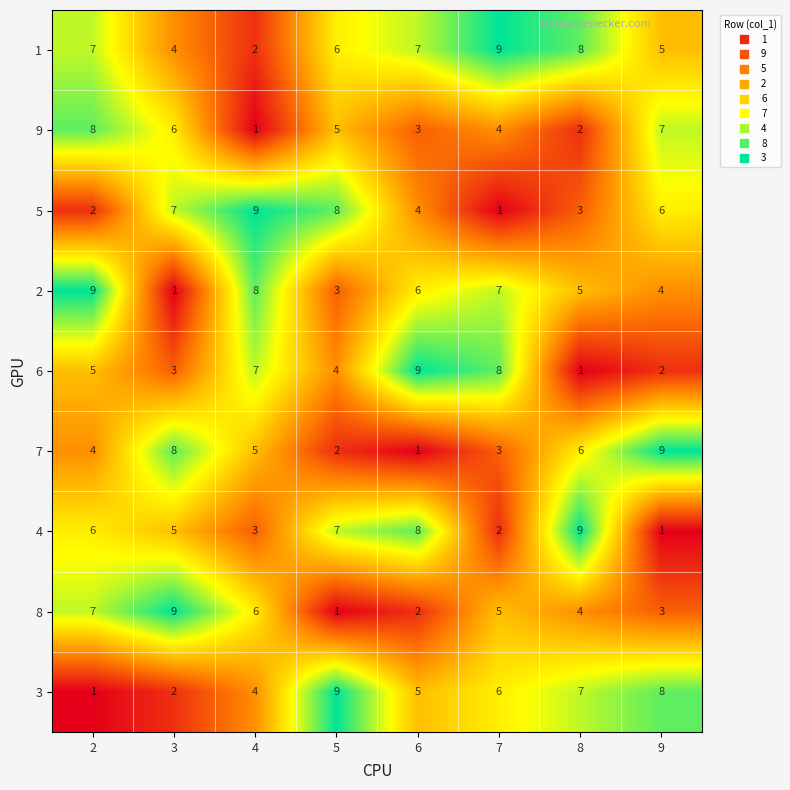

Rank the series at 4 from highest to lowest value.

5, 2, 6, 8, 7, 3, 4, 1, 9